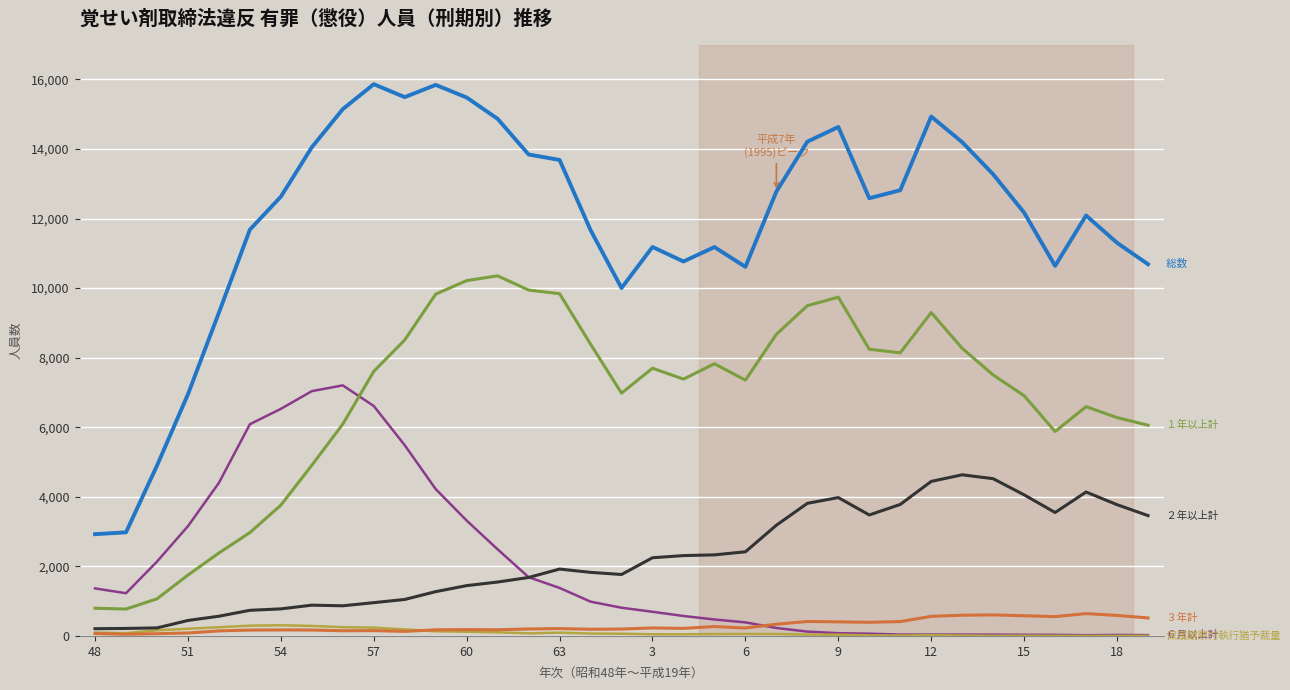

What is the greatest value displayed?

15863